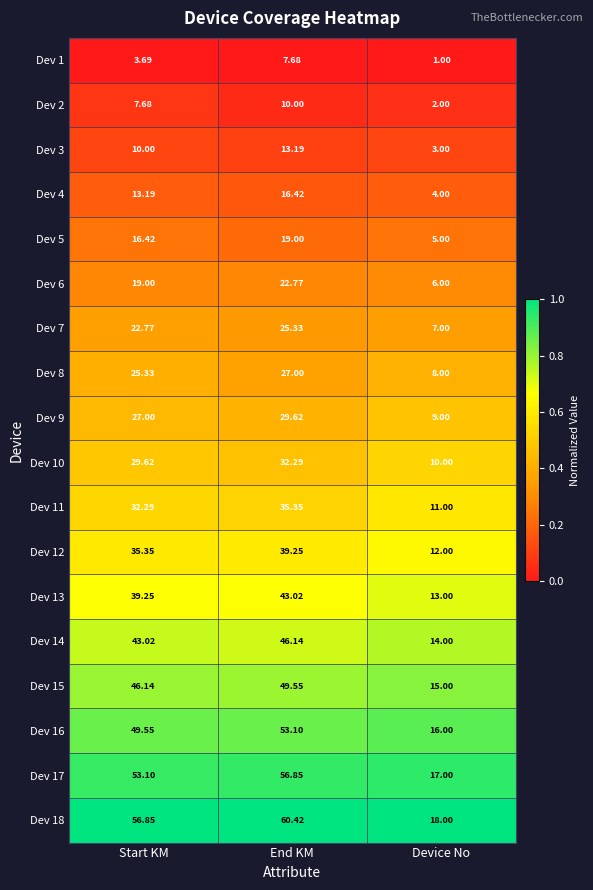

Where is Dev 7 nearest to the value 16?

Start KM